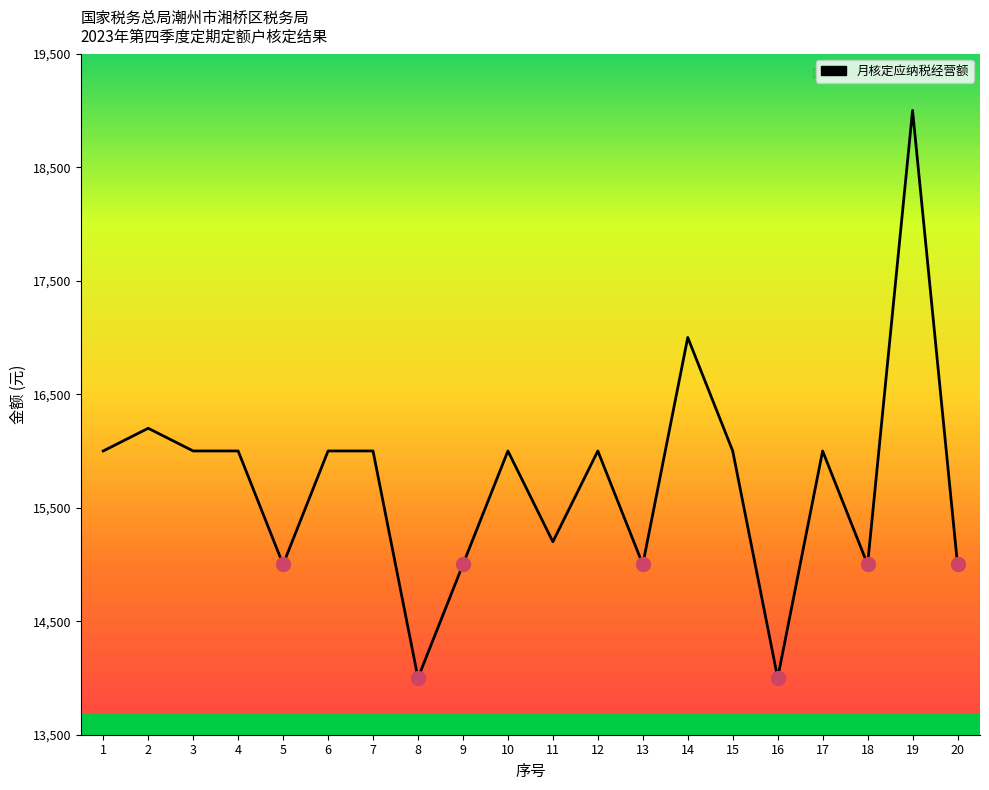

What is the greatest value displayed?

19000